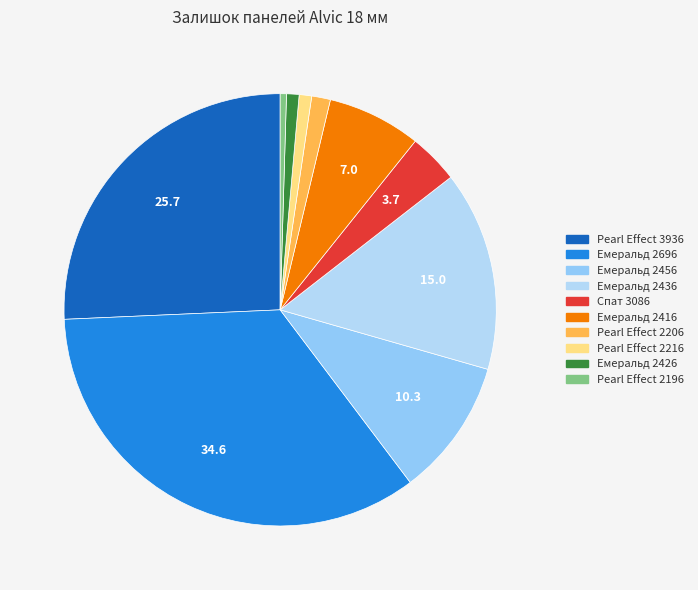

Is it true that Емеральд 2696 is 35% of the pie?

True